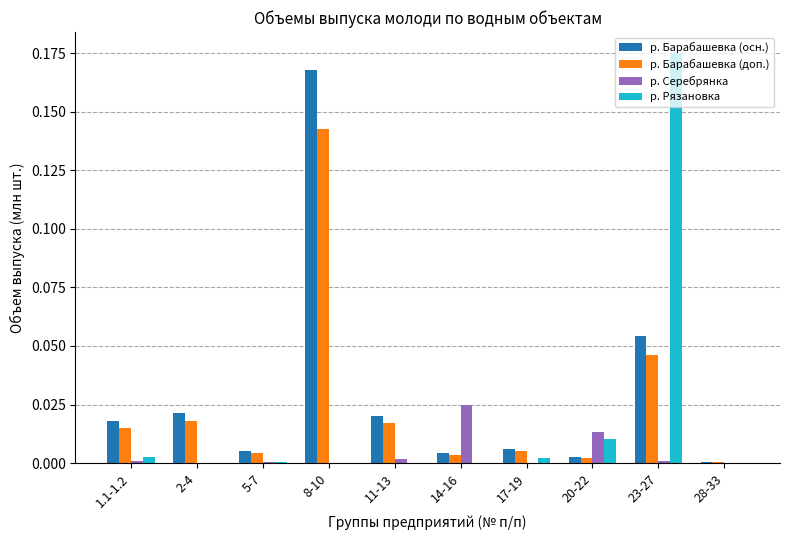

Is the value of р. Барабашевка (осн.) at 28-33 greater than the value of р. Барабашевка (доп.) at 20-22?

No